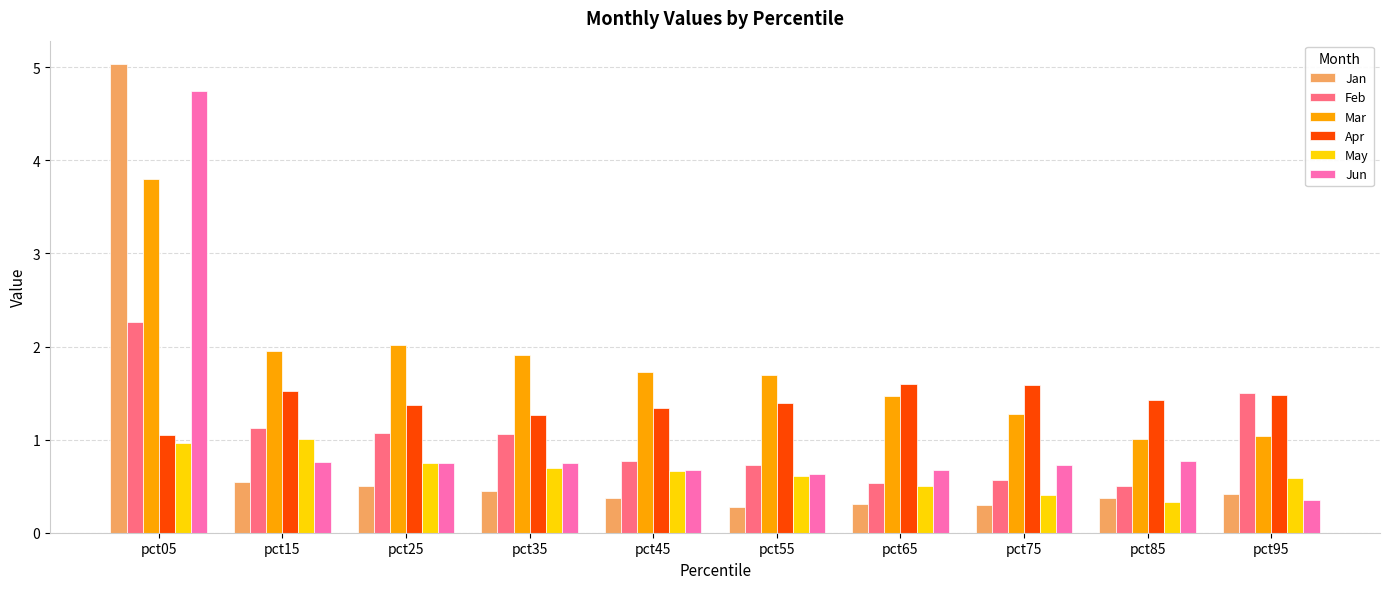

Between pct05 and pct65, which series saw the biggest shift?

Jan